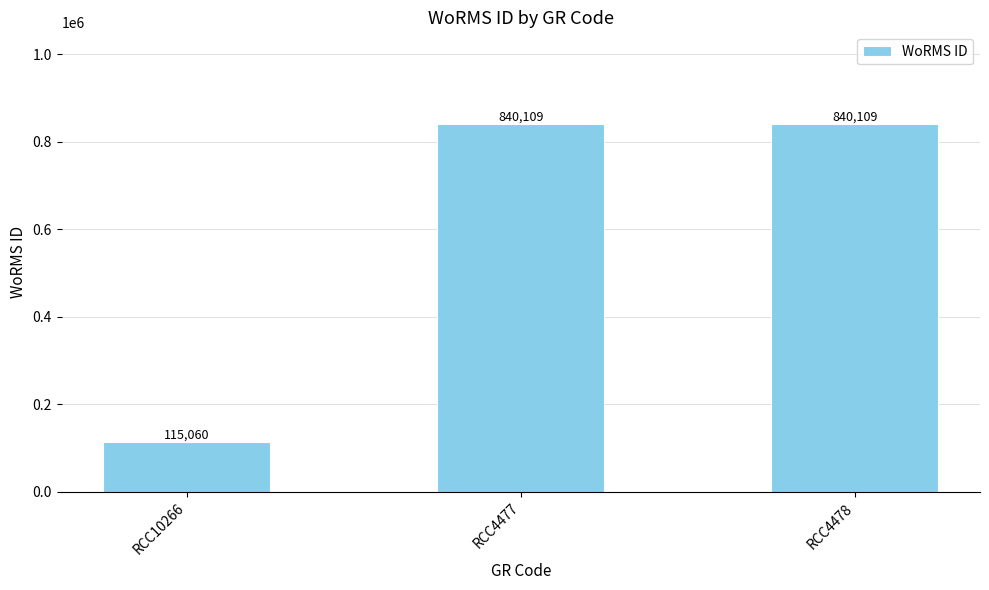

What is the ratio of the value at RCC4477 to the value at RCC4478?

1.0